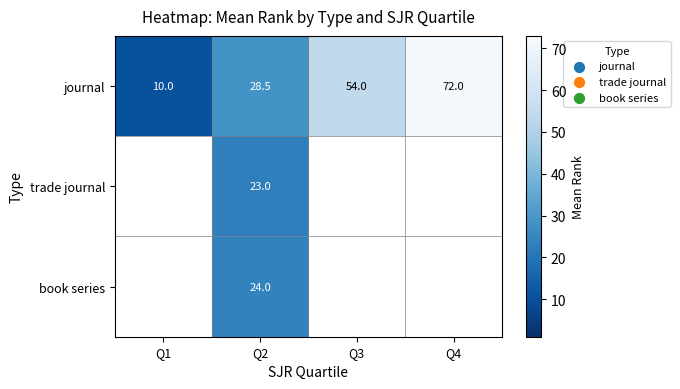

At how many categories does at least one series exceed 11?

3